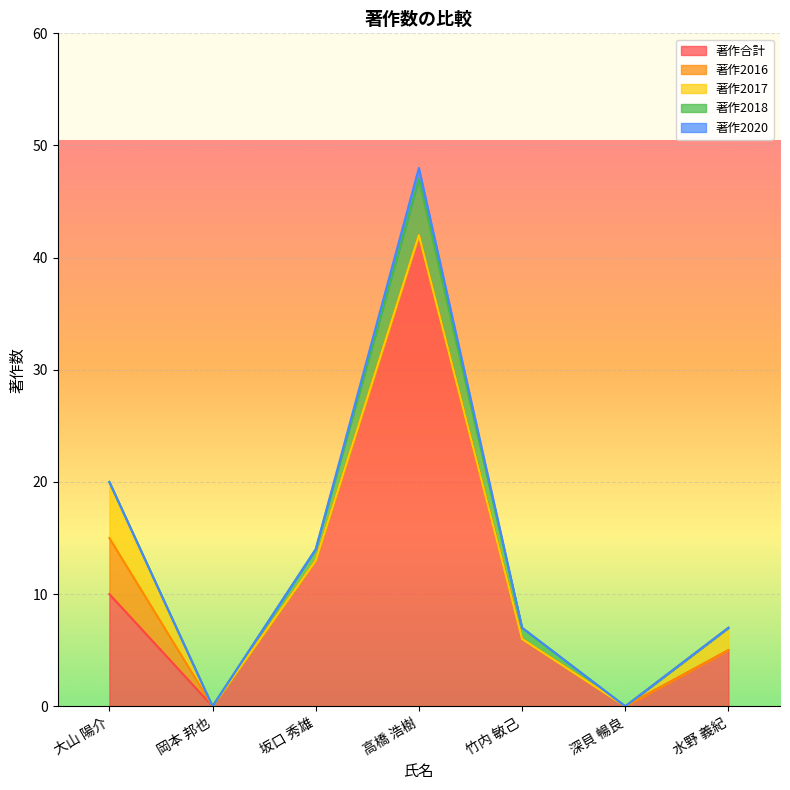

Which series has the widest spread of values?

著作合計